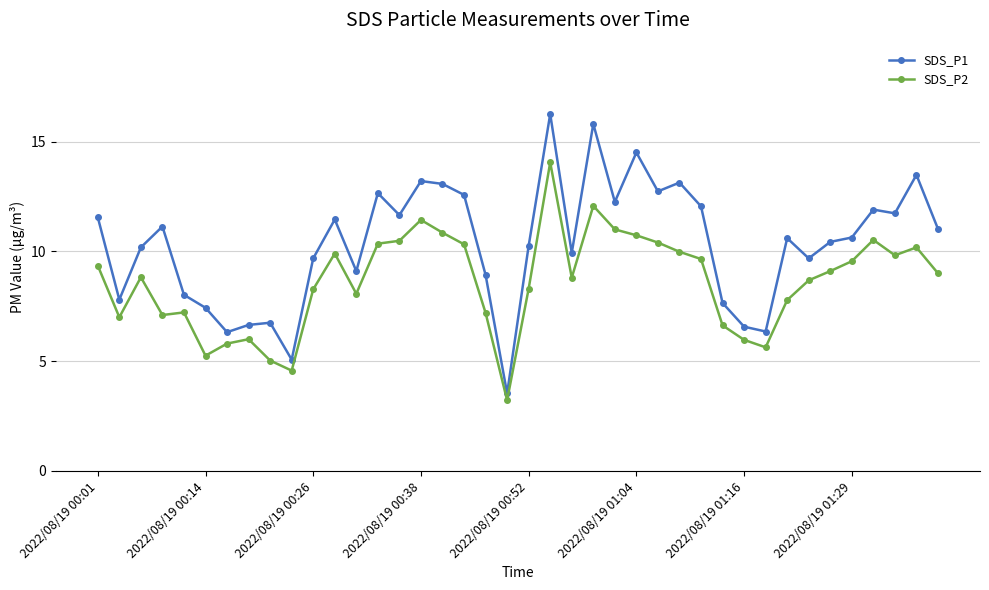

Which series has the largest total across all categories?

SDS_P1